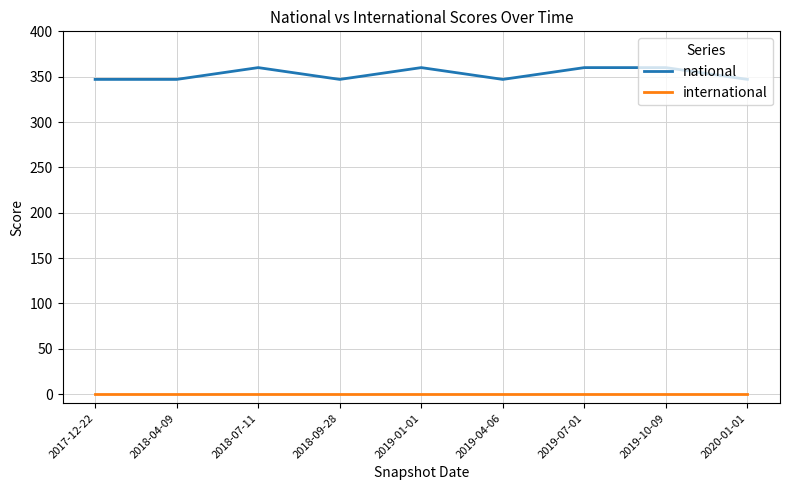

What is the sum of all national values?

3175